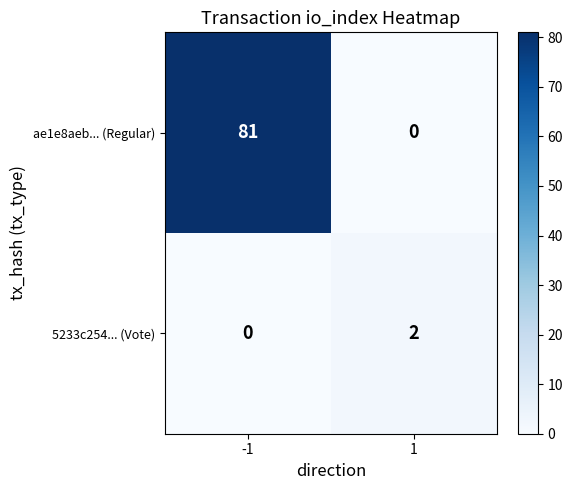

Which series has the widest spread of values?

ae1e8aeb... (Regular)